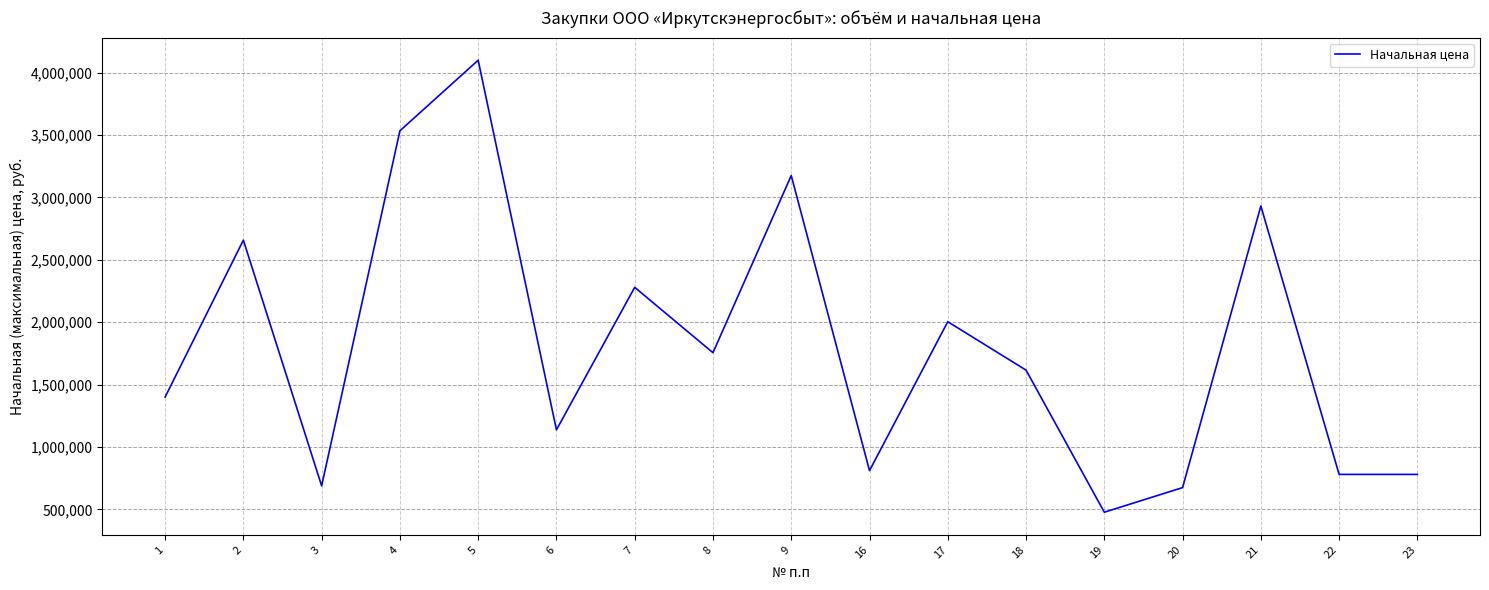

Is it true that the value at 3 is 688153.0?

True